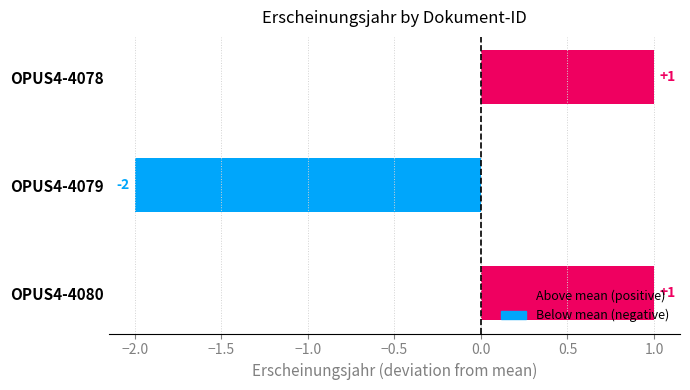

Which has a higher value, OPUS4-4080 or OPUS4-4079?

OPUS4-4080